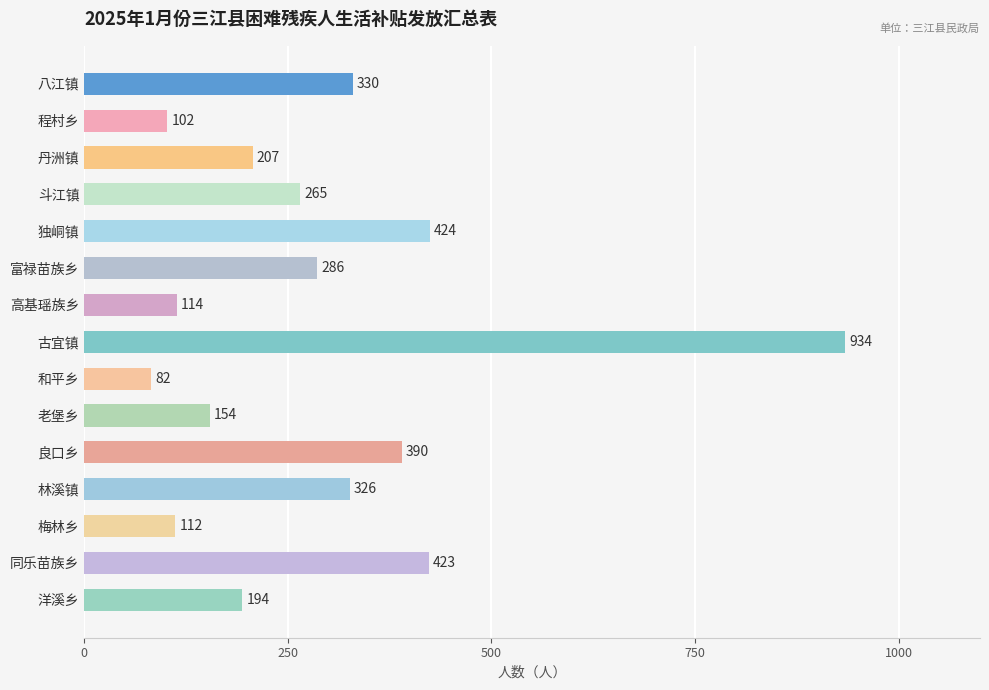

Rank the categories by value from highest to lowest.

古宜镇, 独峒镇, 同乐苗族乡, 良口乡, 八江镇, 林溪镇, 富禄苗族乡, 斗江镇, 丹洲镇, 洋溪乡, 老堡乡, 高基瑶族乡, 梅林乡, 程村乡, 和平乡